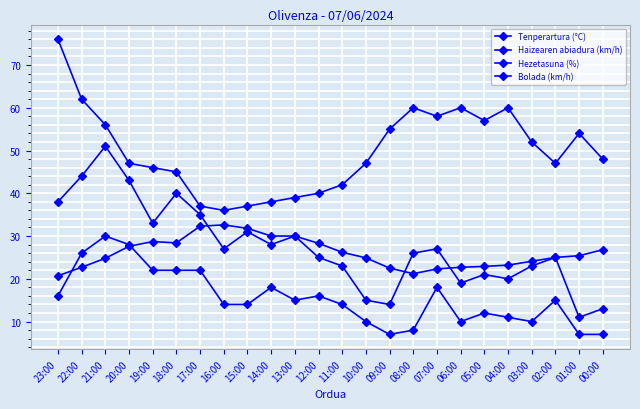

Which category has the highest value in the Bolada (km/h) series?

21:00